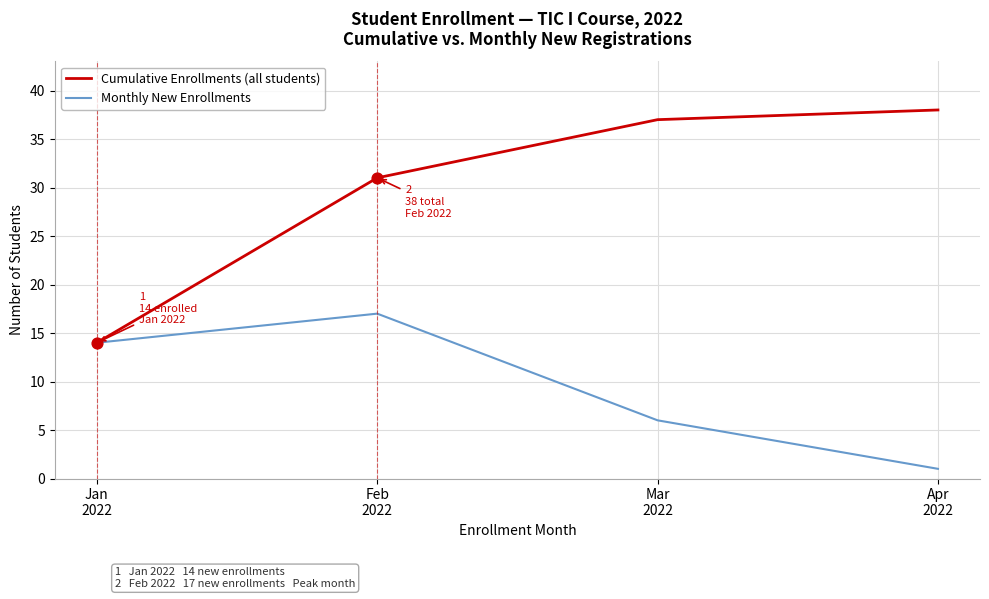

Which series has the largest range (max minus min)?

Cumulative Enrollments (all students)